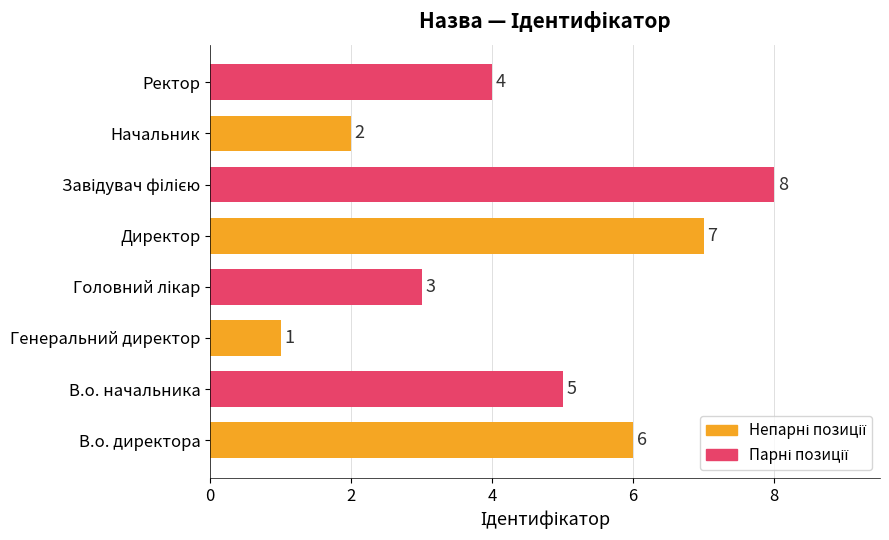

Reading bottom to top, transcribe all the data shown in this chart.

6	5	1	3	7	8	2	4